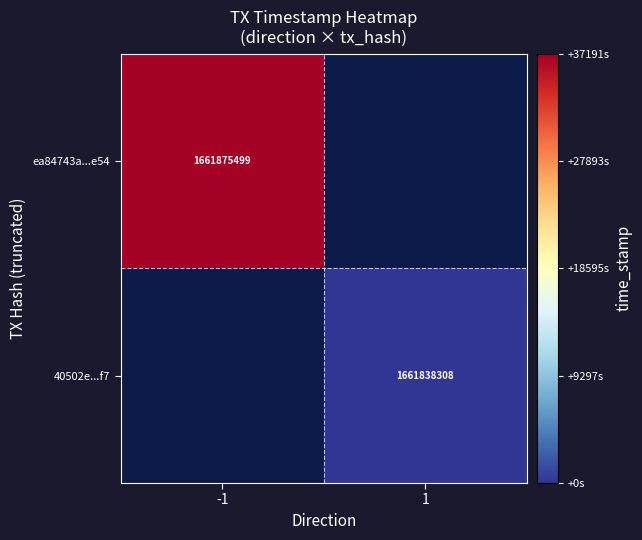

The value of 40502e...f7 at 1 is 1661838308. True or false?

True